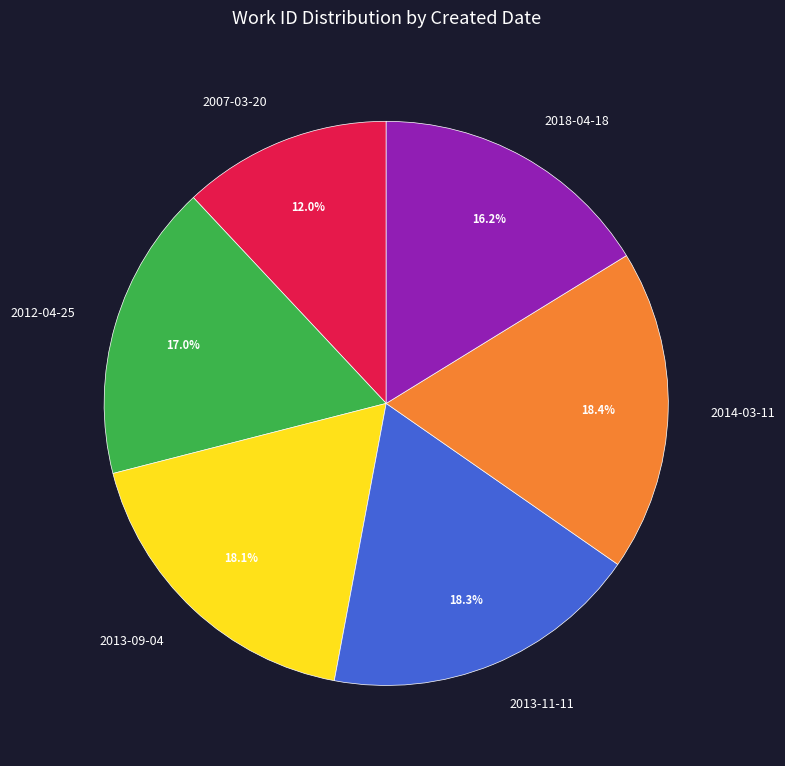

To the nearest percent, what percentage of the pie is 2007-03-20?

12%